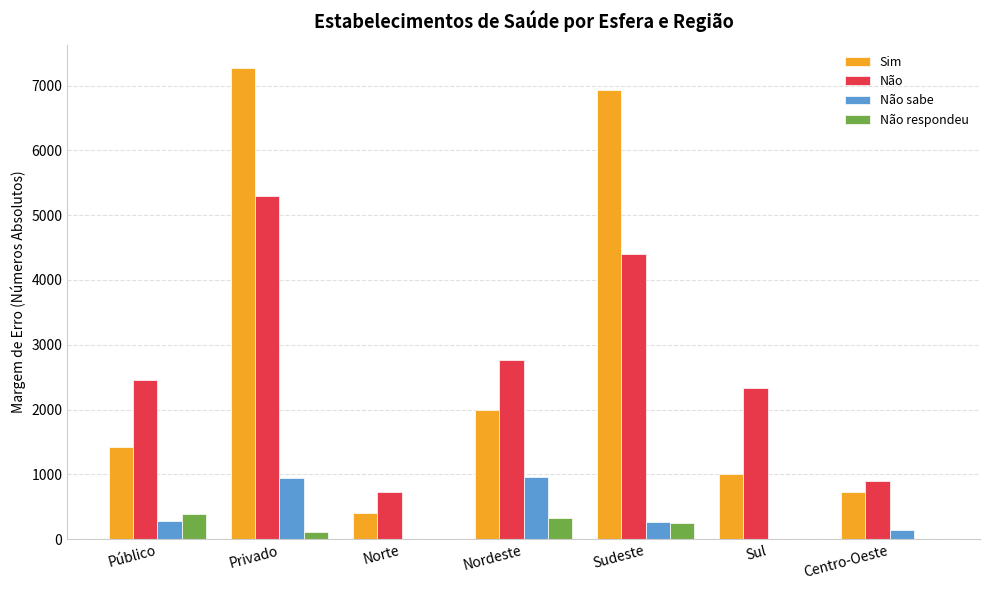

What is the maximum value shown in the chart?

7267.7